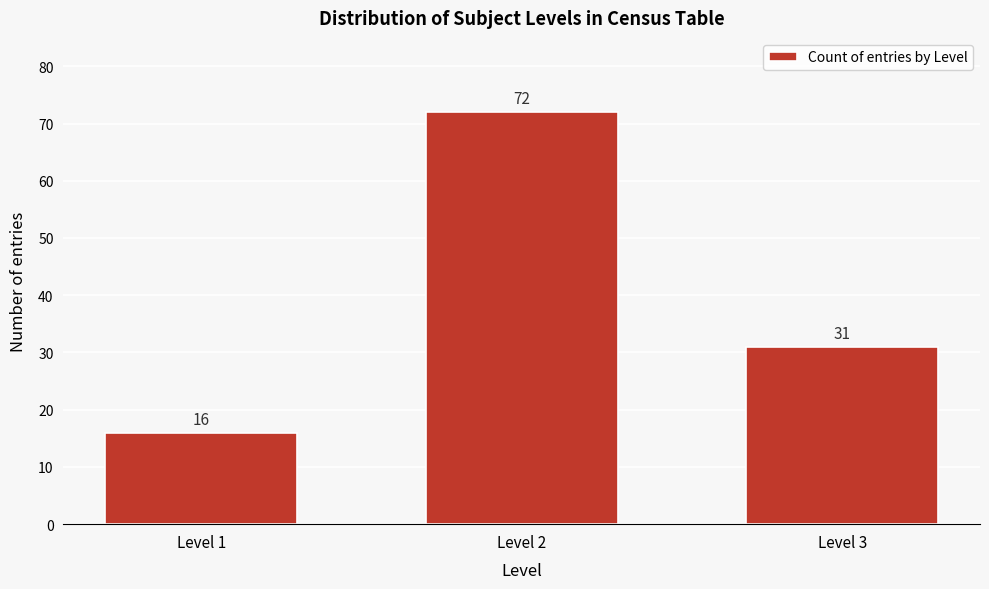

Reading left to right, extract all data points from this chart.

Level 1=16	Level 2=72	Level 3=31